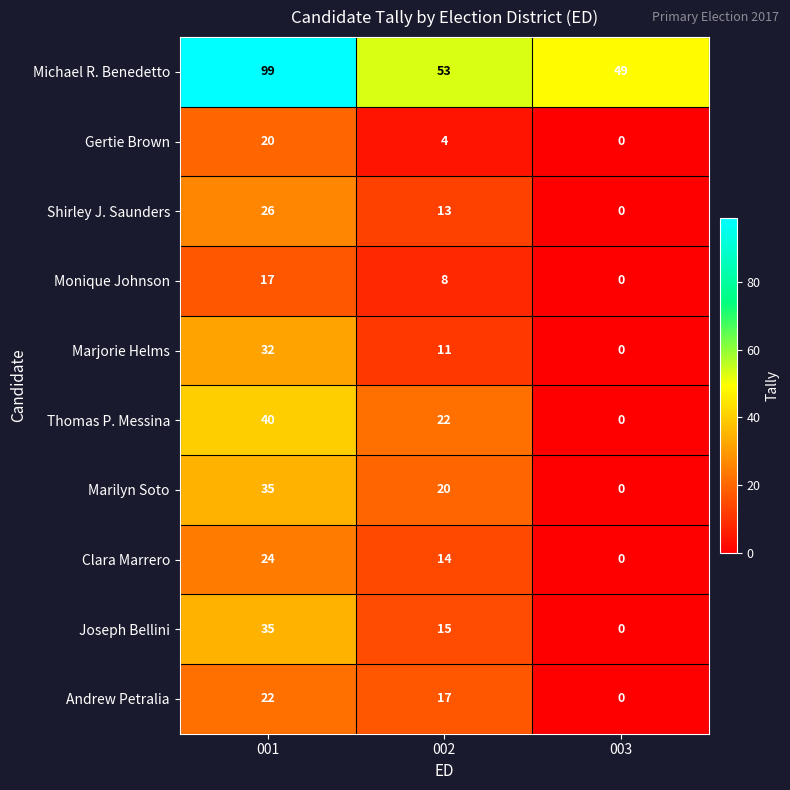

Reading left to right, what are all the values shown in this chart?

Michael R. Benedetto: 99	53	49
Gertie Brown: 20	4	0
Shirley J. Saunders: 26	13	0
Monique Johnson: 17	8	0
Marjorie Helms: 32	11	0
Thomas P. Messina: 40	22	0
Marilyn Soto: 35	20	0
Clara Marrero: 24	14	0
Joseph Bellini: 35	15	0
Andrew Petralia: 22	17	0